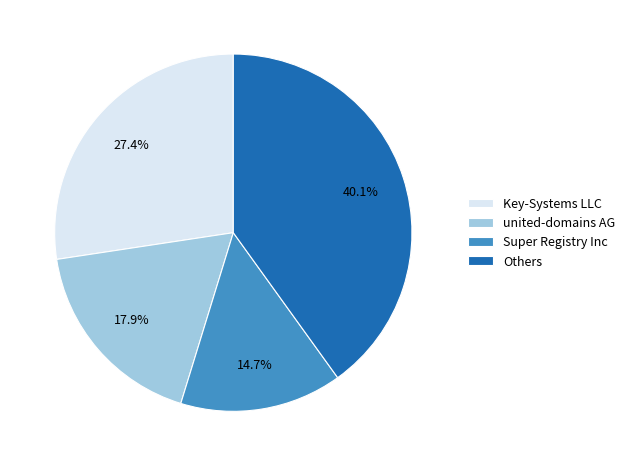

What is the smallest slice in the pie chart?

Super Registry Inc